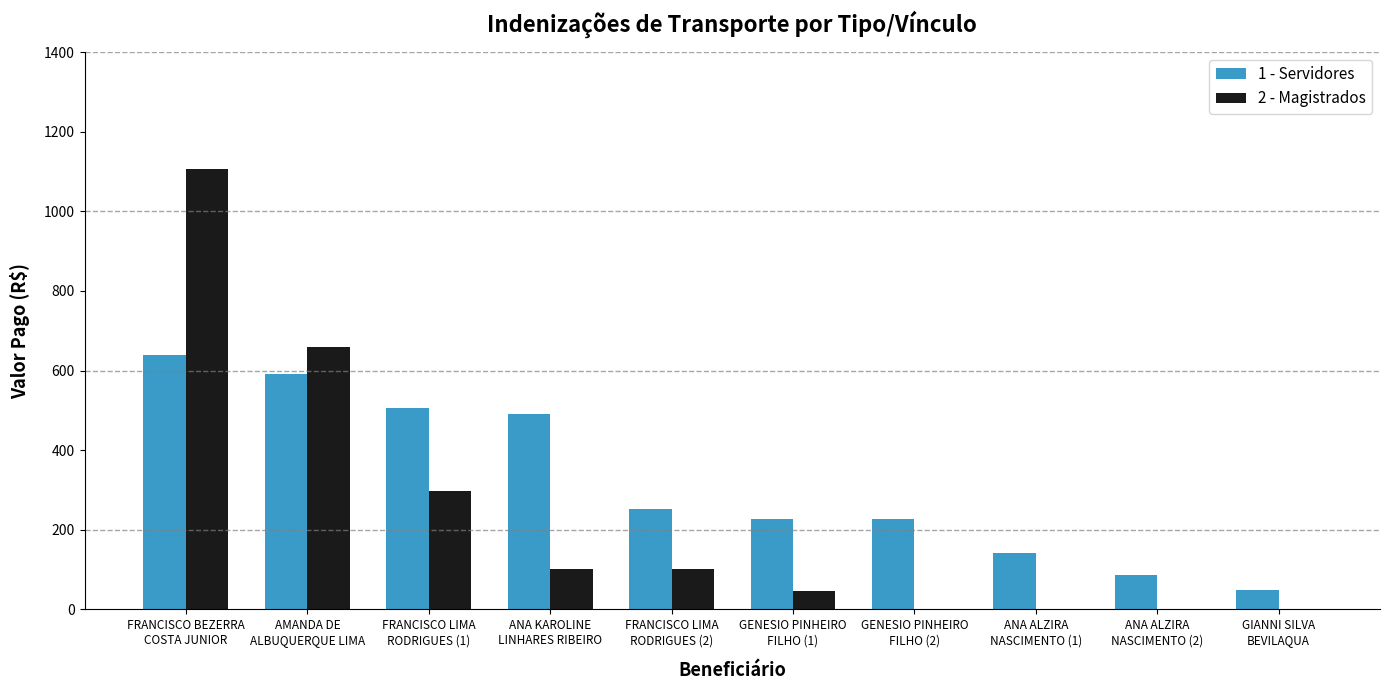

Where does the 1 - Servidores series first go above 252?

FRANCISCO BEZERRA
COSTA JUNIOR